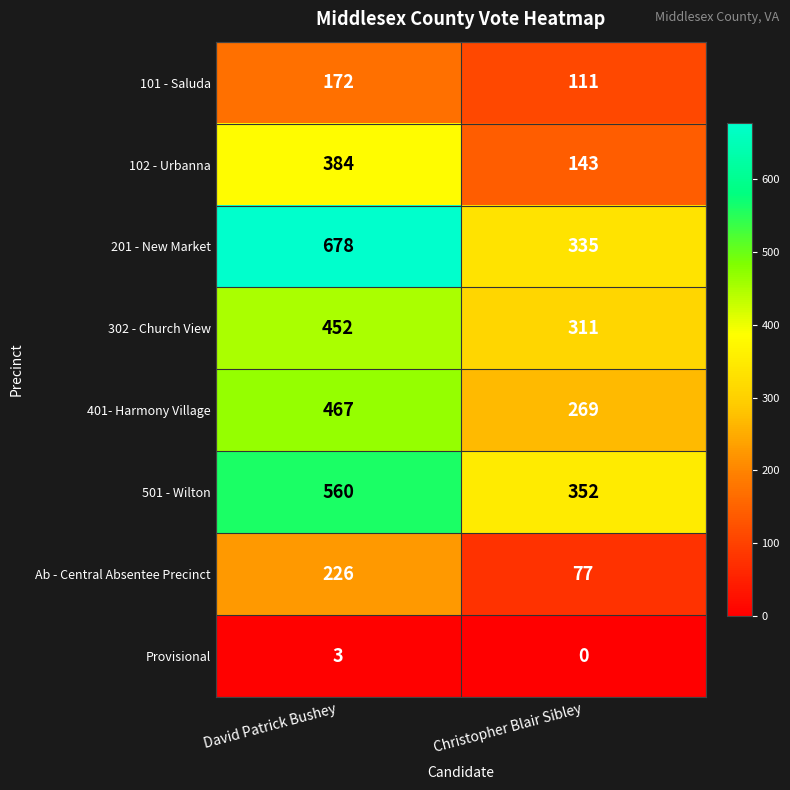

At which label does 101 - Saluda reach its minimum?

Christopher Blair Sibley